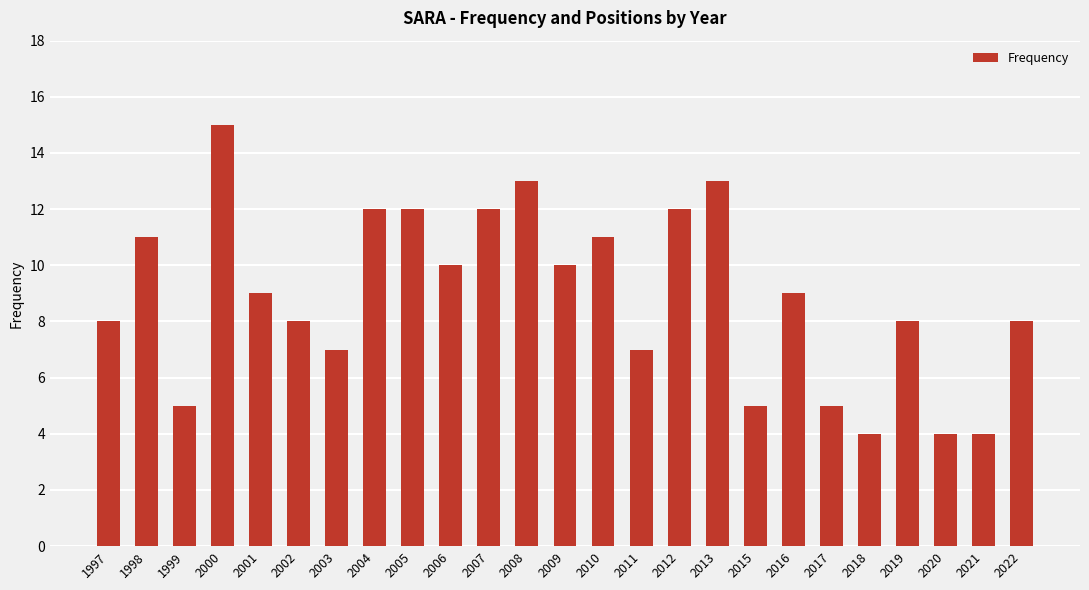

Reading left to right, what are all the values shown in this chart?

1997=8	1998=11	1999=5	2000=15	2001=9	2002=8	2003=7	2004=12	2005=12	2006=10	2007=12	2008=13	2009=10	2010=11	2011=7	2012=12	2013=13	2015=5	2016=9	2017=5	2018=4	2019=8	2020=4	2021=4	2022=8